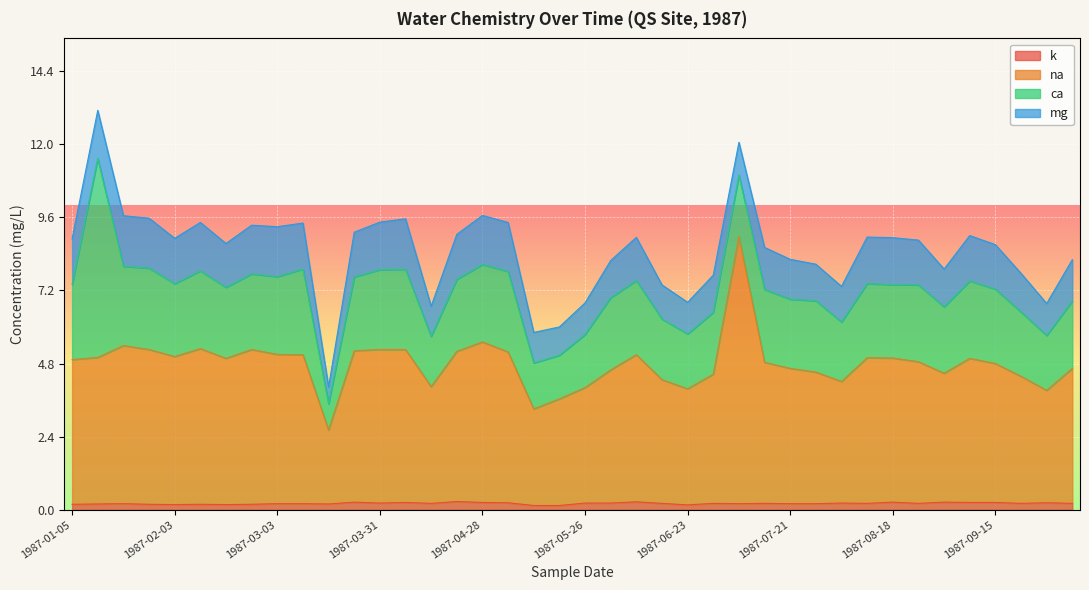

How many data points in na are above 4?

35